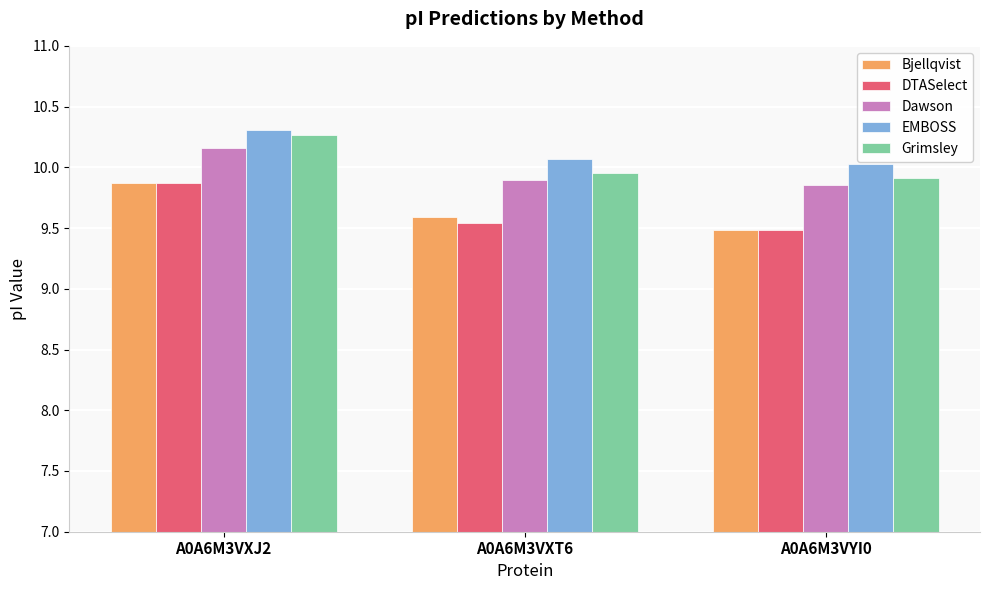

Is the value of DTASelect at A0A6M3VXT6 greater than the value of Bjellqvist at A0A6M3VXT6?

No